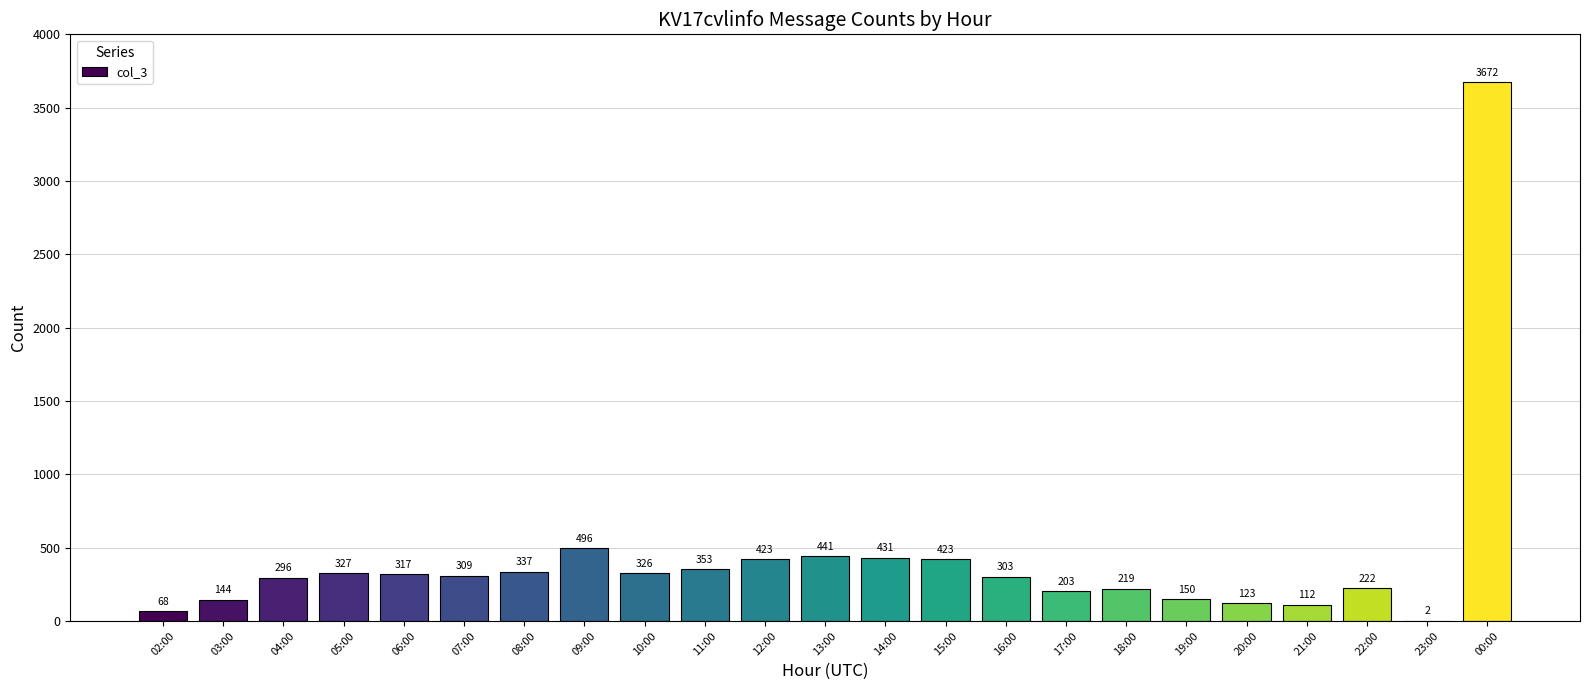

The chart shows a value of 3672 at 00:00. True or false?

True